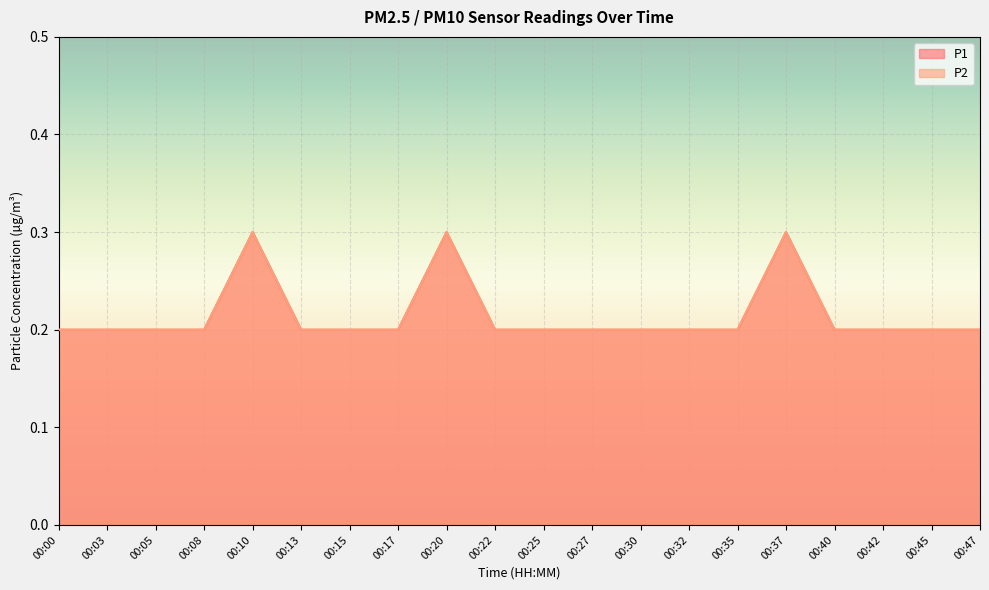

Reading right to left, what are all the values shown in this chart?

P1: 0.2	0.2	0.2	0.2	0.3	0.2	0.2	0.2	0.2	0.2	0.2	0.3	0.2	0.2	0.2	0.3	0.2	0.2	0.2	0.2
P2: 0.2	0.2	0.2	0.2	0.3	0.2	0.2	0.2	0.2	0.2	0.2	0.3	0.2	0.2	0.2	0.3	0.2	0.2	0.2	0.2